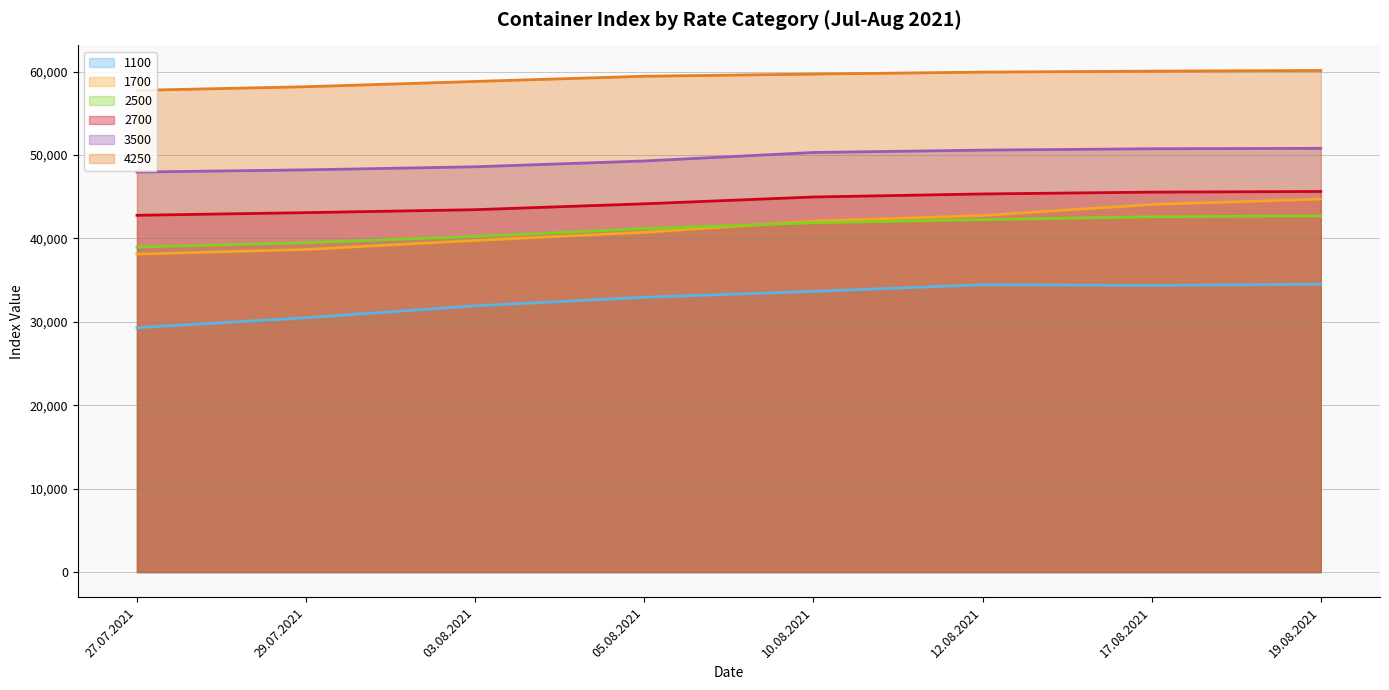

Does the chart display data point markers on the line(s)?

No